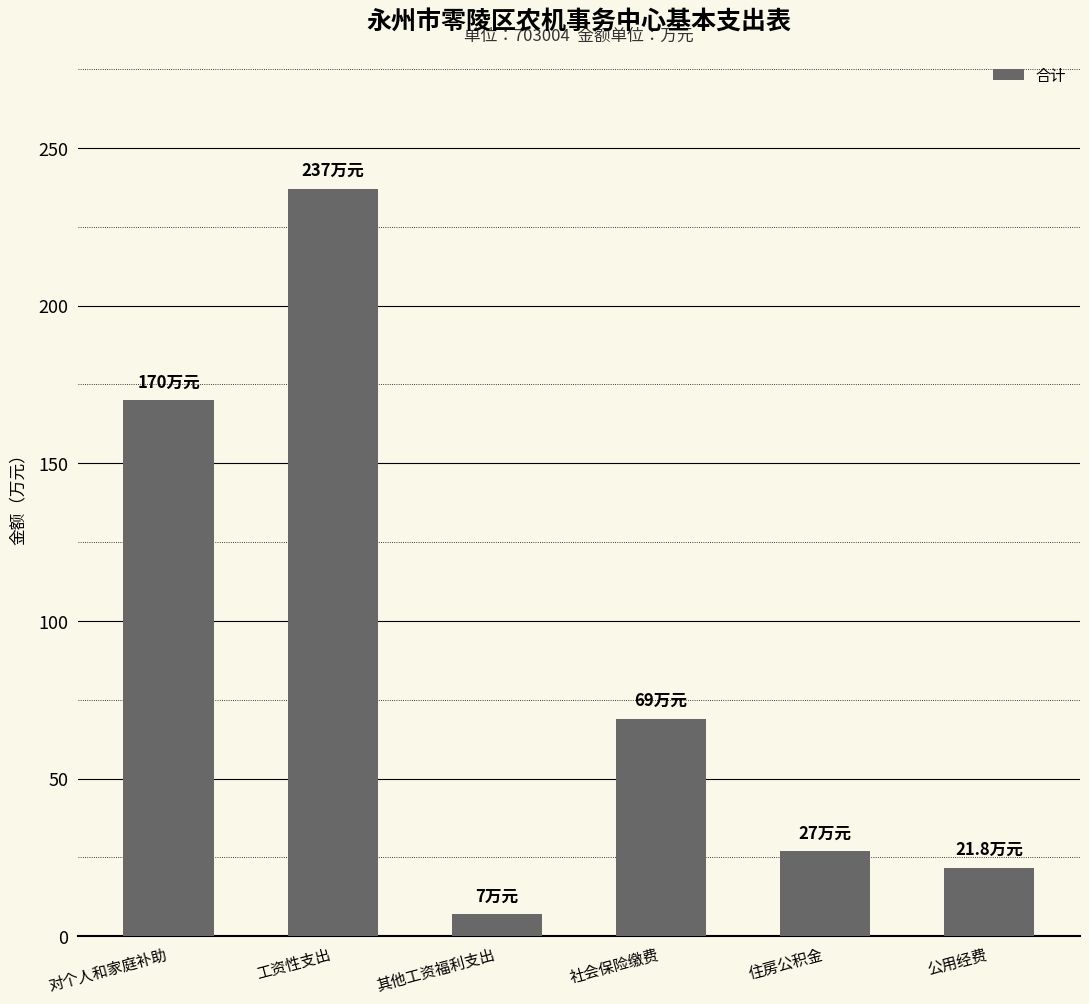

What is the approximate value at 社会保险缴费?

69.0